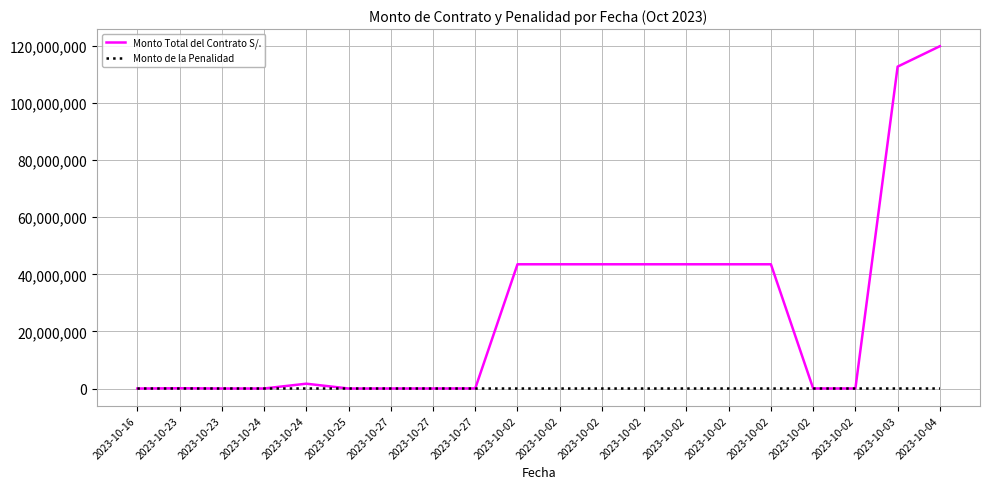

How many lines are shown in the chart?

2